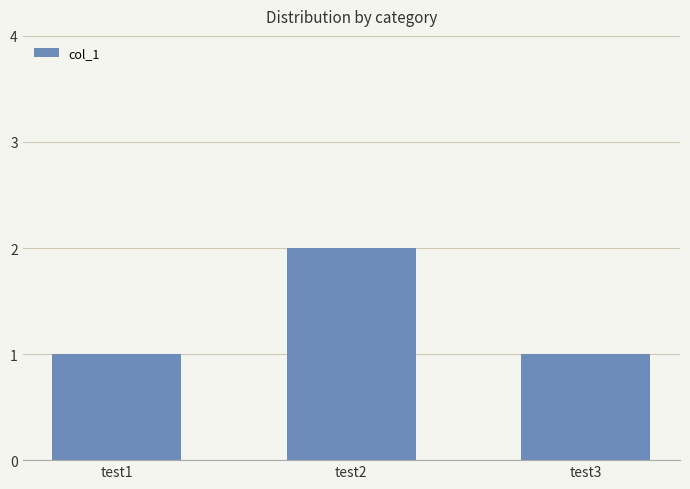

Approximately how many times larger is the value at test3 compared to test2?

0.5